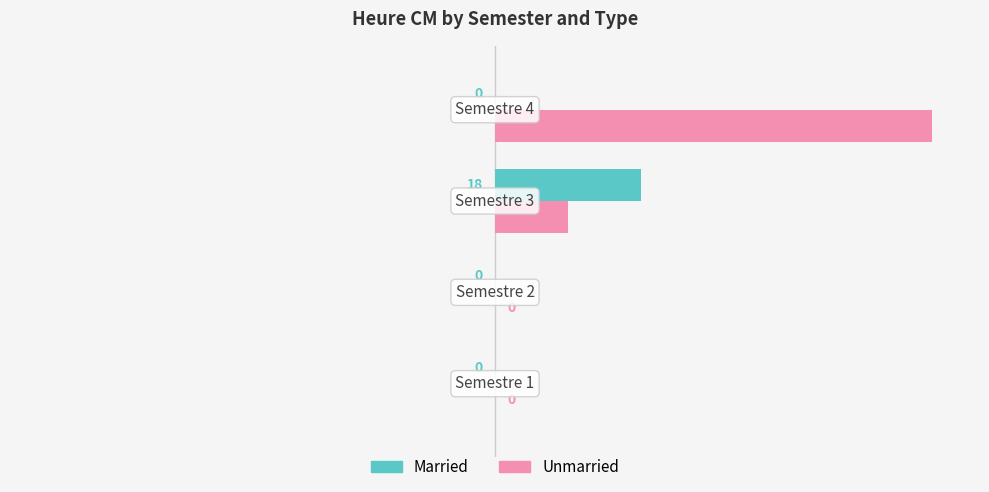

What is the maximum value shown in the chart?

54